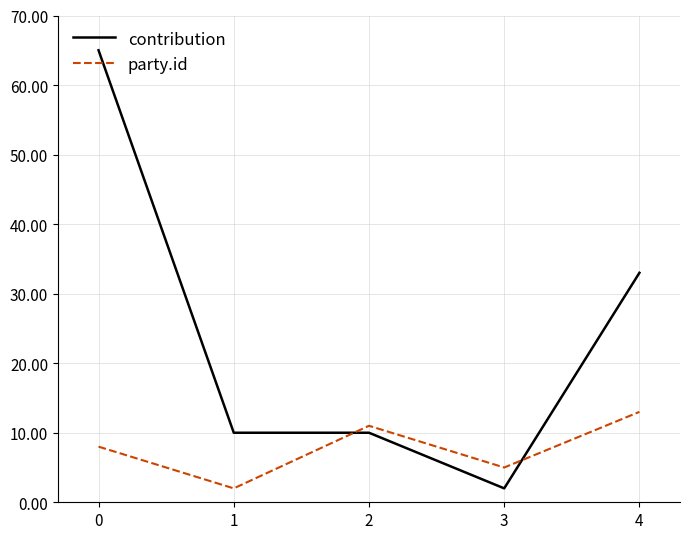

At which label is contribution closest to 33?

4